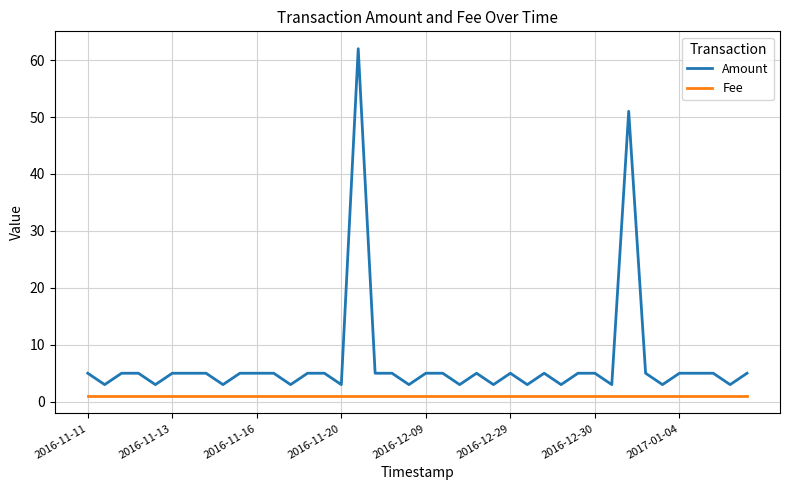

What is the lowest value of the Fee series?

1